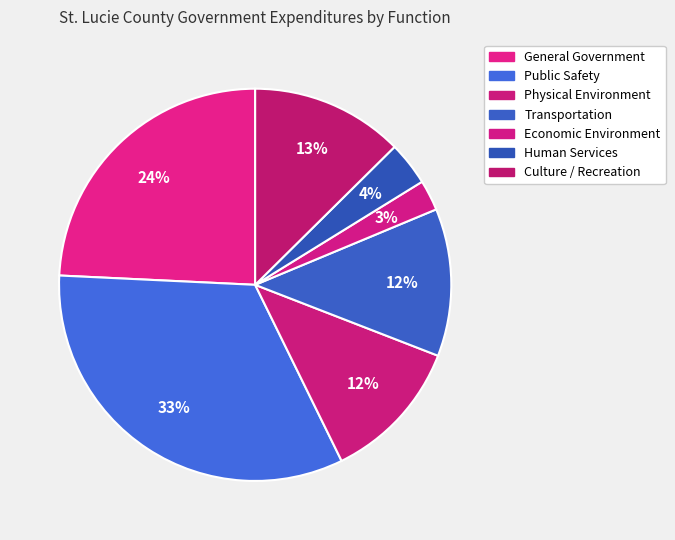

Count the number of slices in the pie.

7